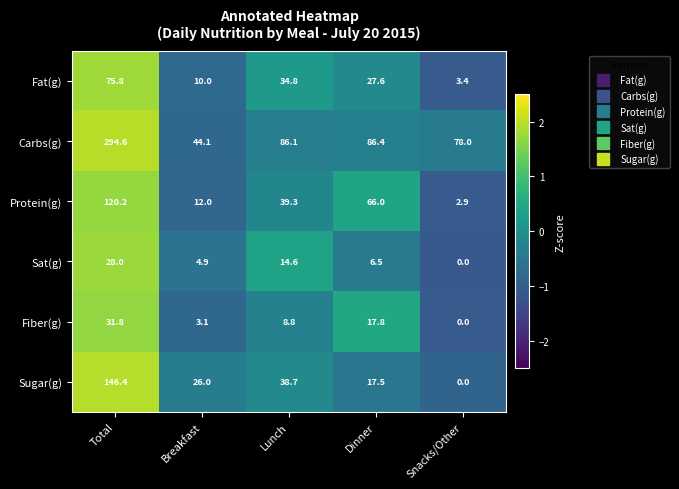

What is the average value of the Fiber(g) series?

12.3